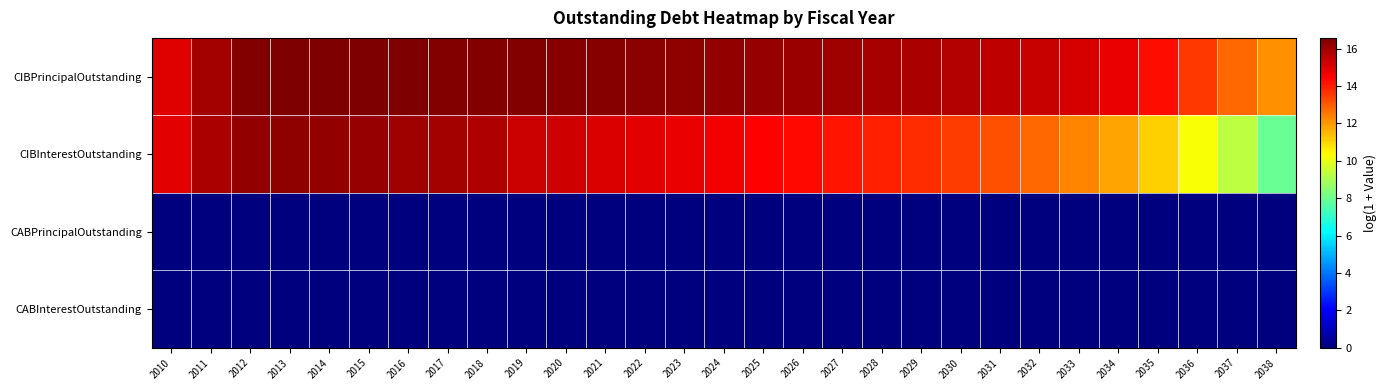

How many categories are shown in the chart?

29